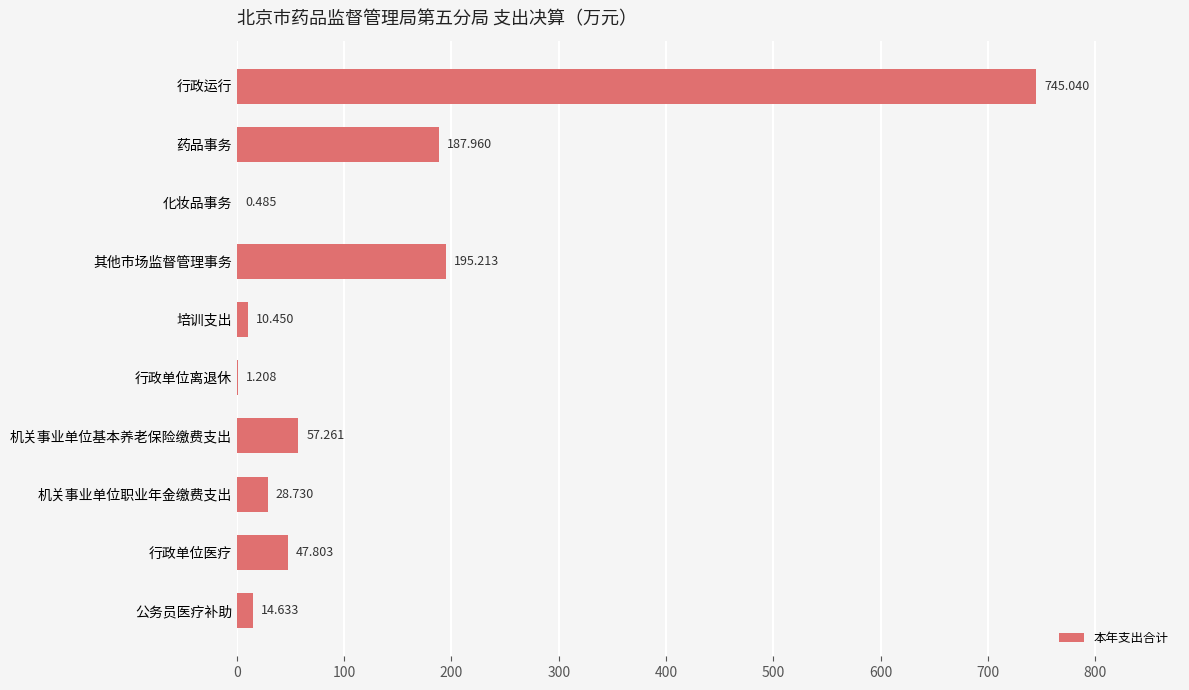

Which label corresponds to the largest value in the chart?

行政运行